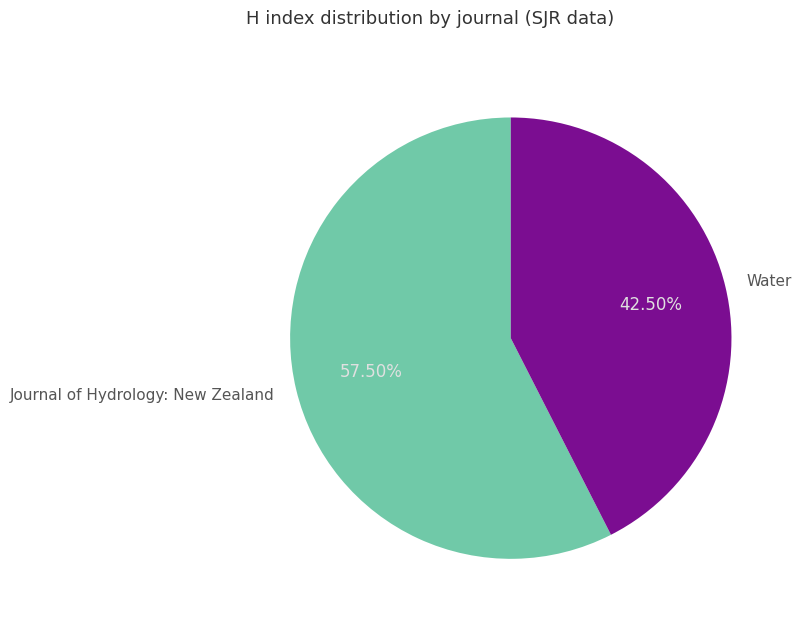

Count the number of slices in the pie.

2